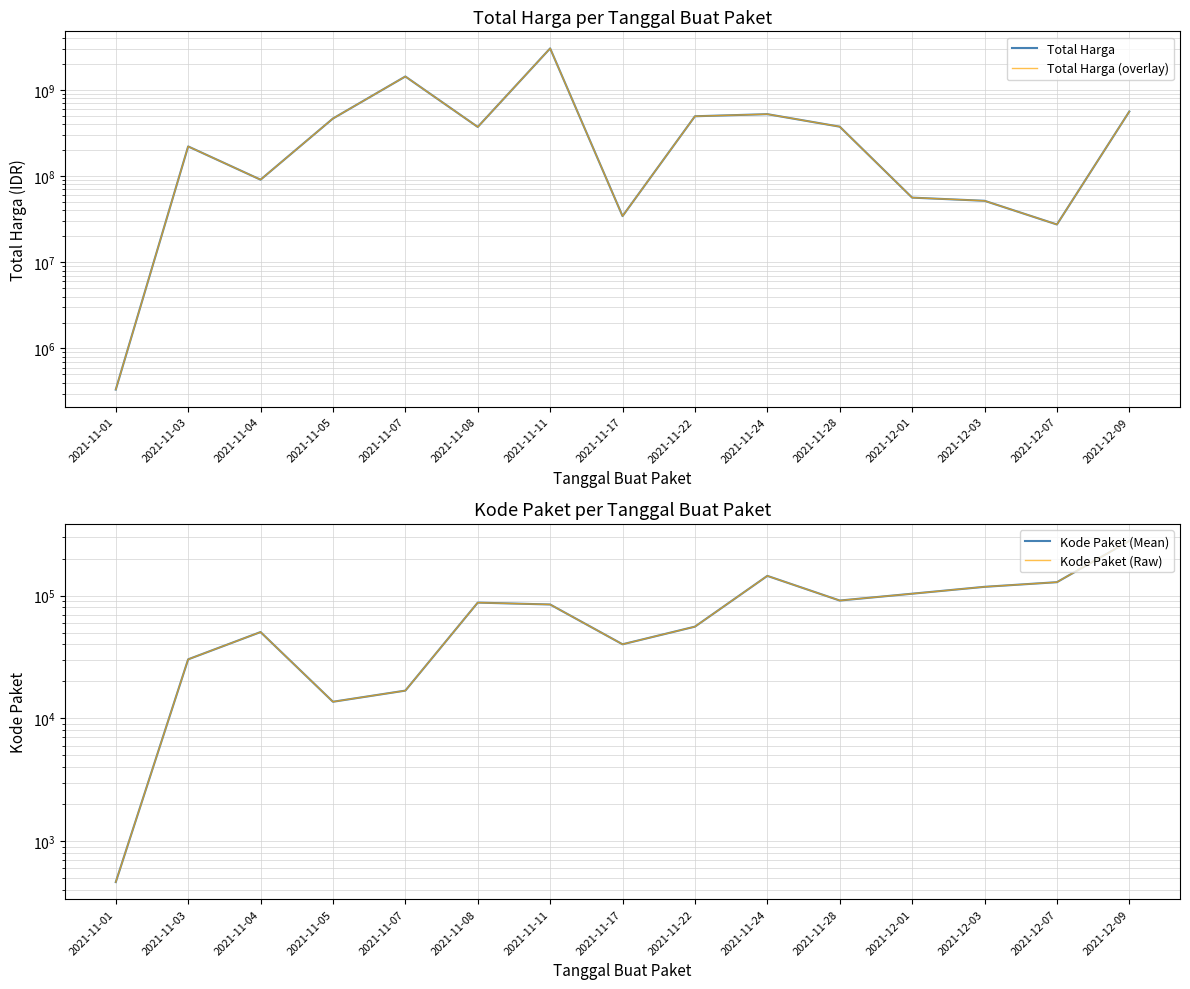

What is the average value of the Kode Paket (Raw) series?

82937